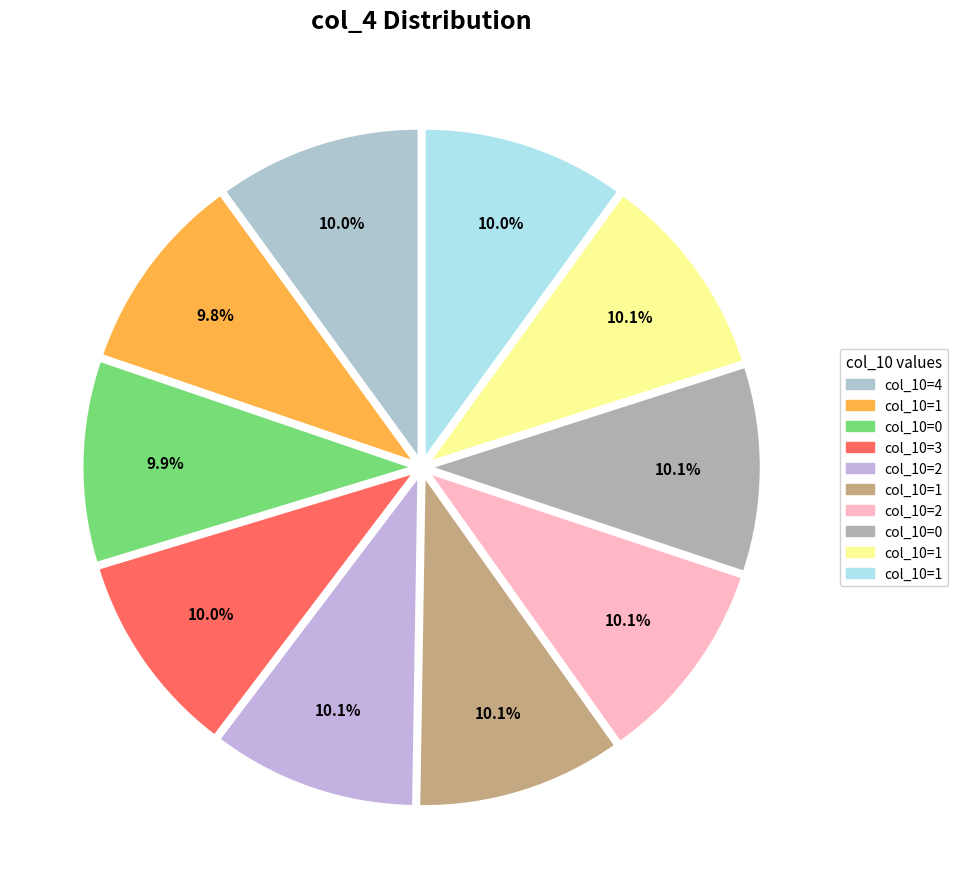

How many slices are in this pie chart?

10